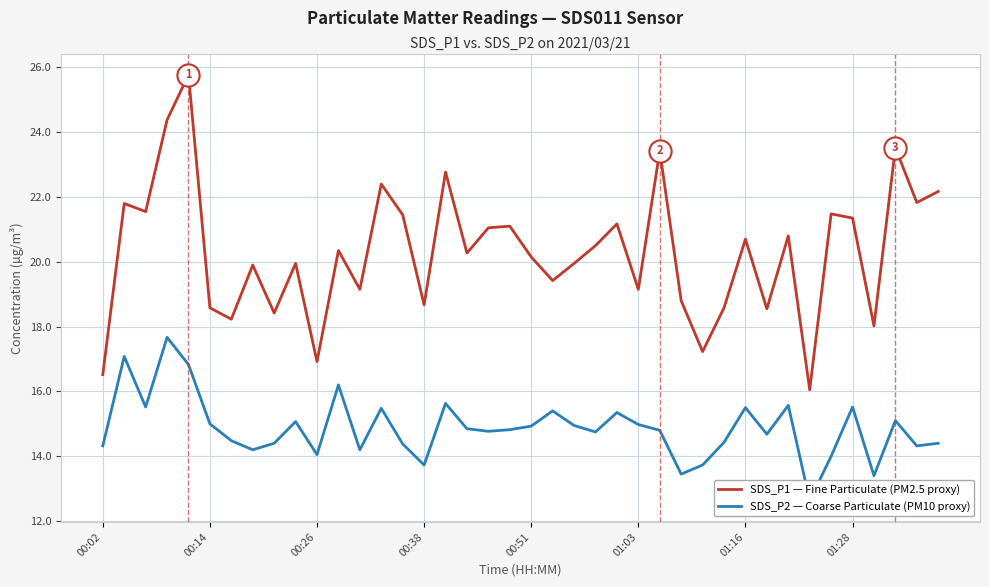

True or false: SDS_P1 — Fine Particulate (PM2.5 proxy) has a value of 14.9 at 00:51.

False